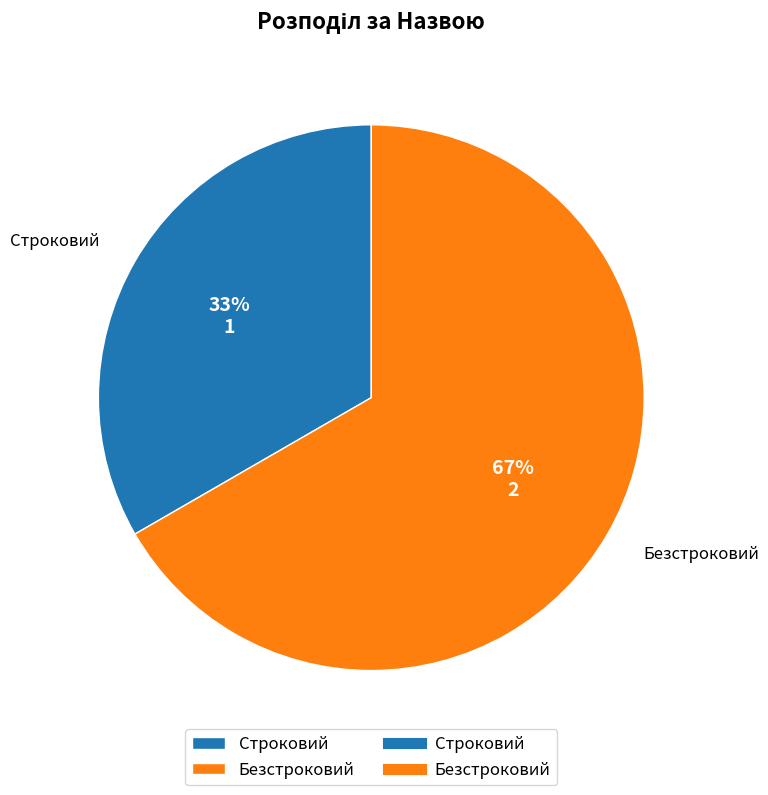

Approximately how many times larger is the value at Безстроковий compared to Строковий?

2.0